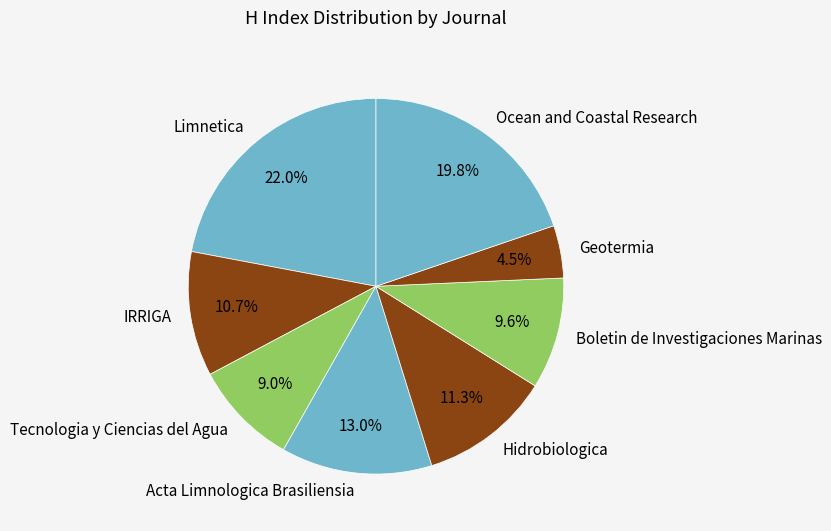

Is Acta Limnologica Brasiliensia the majority of the pie?

No